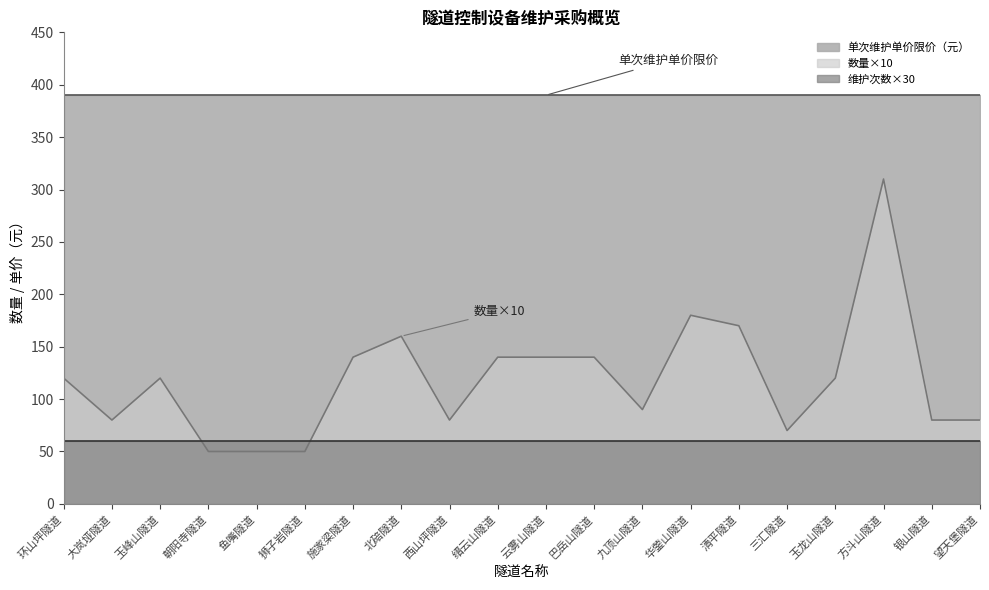

What is the value of the 单次维护单价限价 point at the 9th from the left?

390